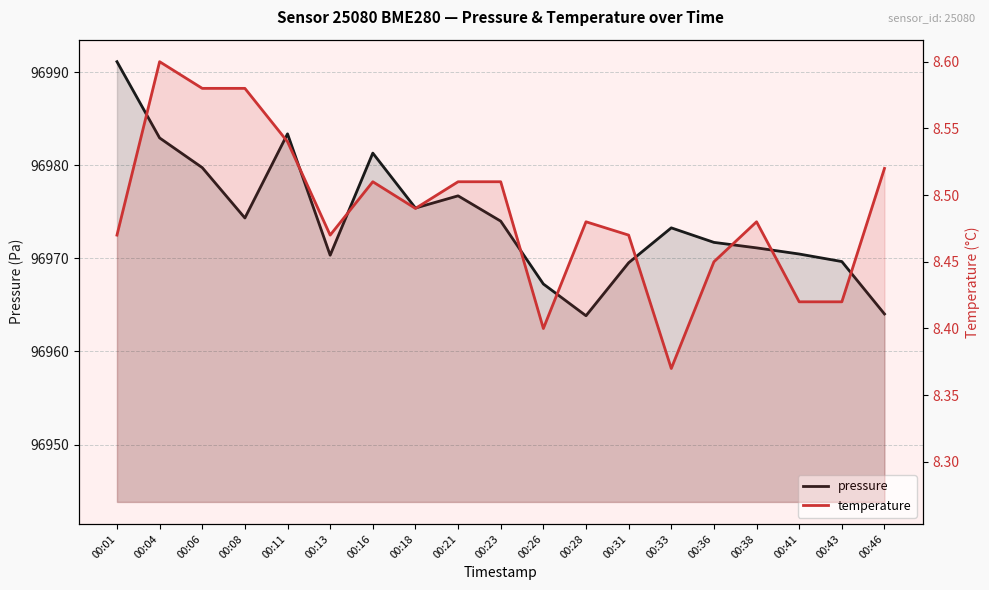

True or false: temperature and pressure cross at least once.

False